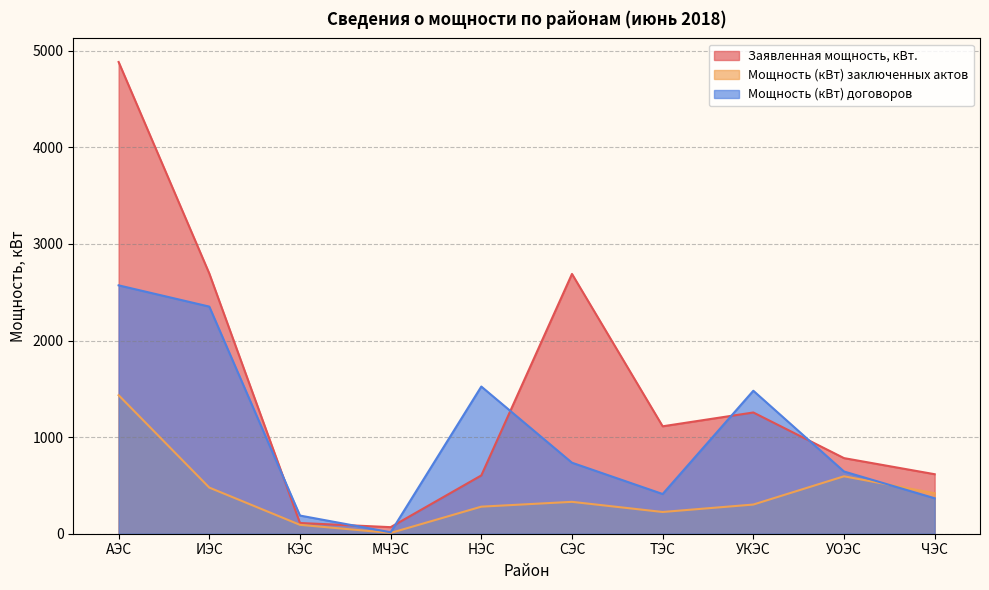

Where does the Мощность (кВт) договоров series first go above 735?

АЭС